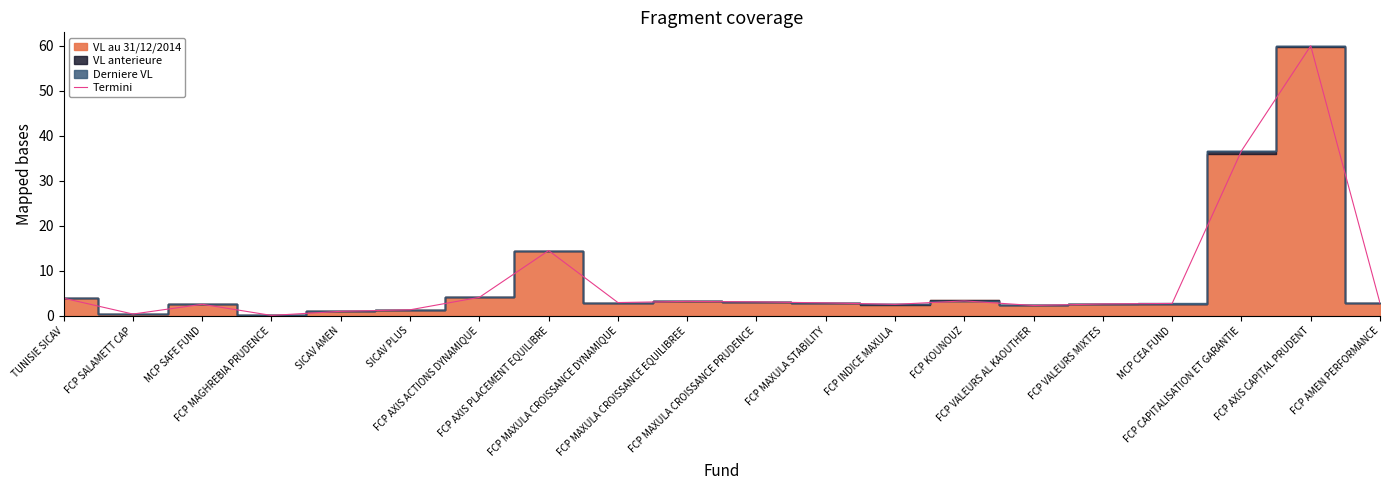

What is the difference between the maximum and minimum values?

60.0